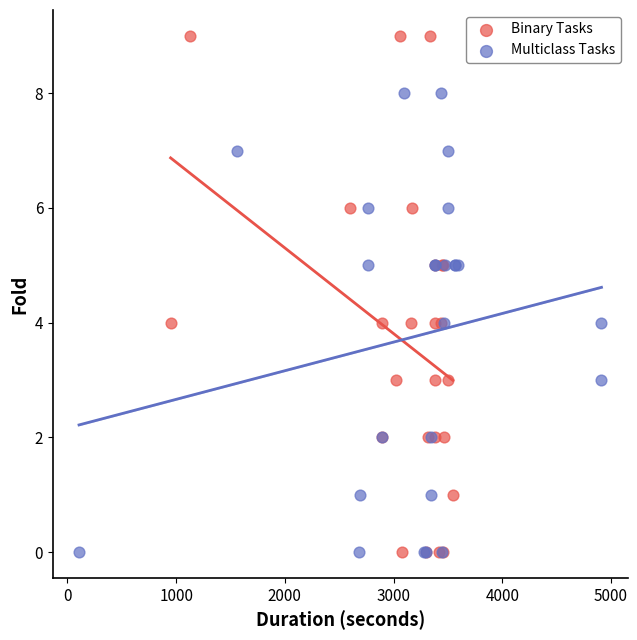

Which series has the largest Y range (max minus min)?

Binary Tasks